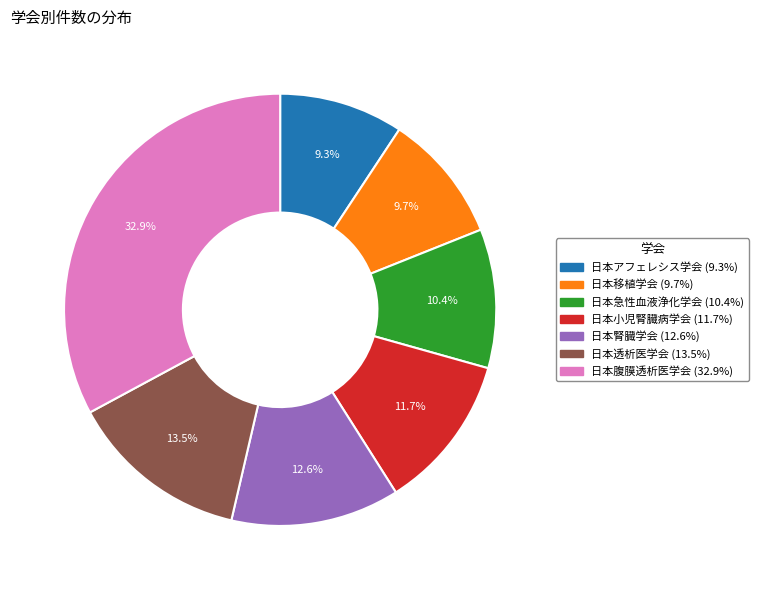

Count the number of slices in the pie.

7